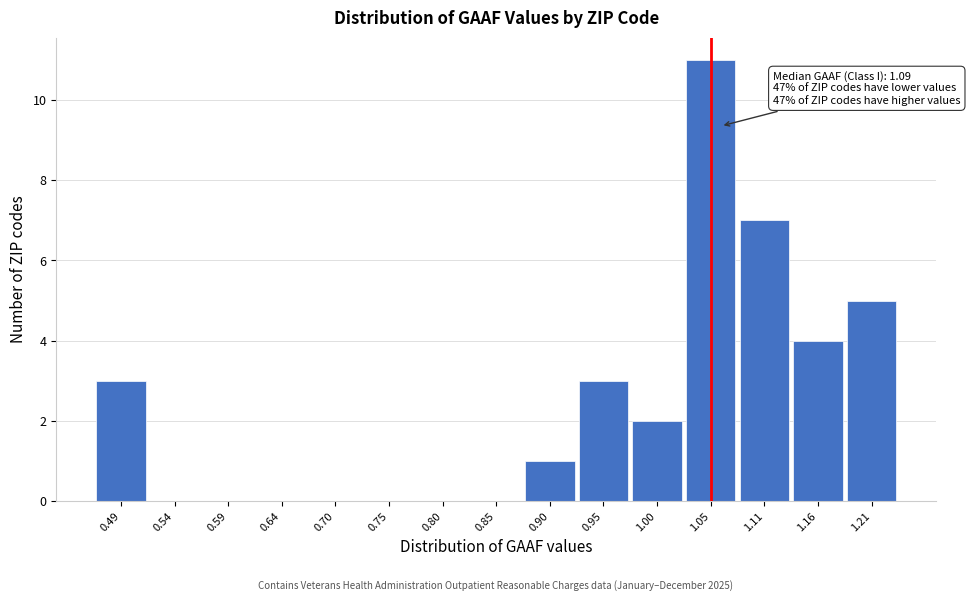

Reading left to right, transcribe all the data shown in this chart.

0.49=3	0.54=0	0.59=0	0.64=0	0.70=0	0.75=0	0.80=0	0.85=0	0.90=1	0.95=3	1.00=2	1.05=11	1.11=7	1.16=4	1.21=5